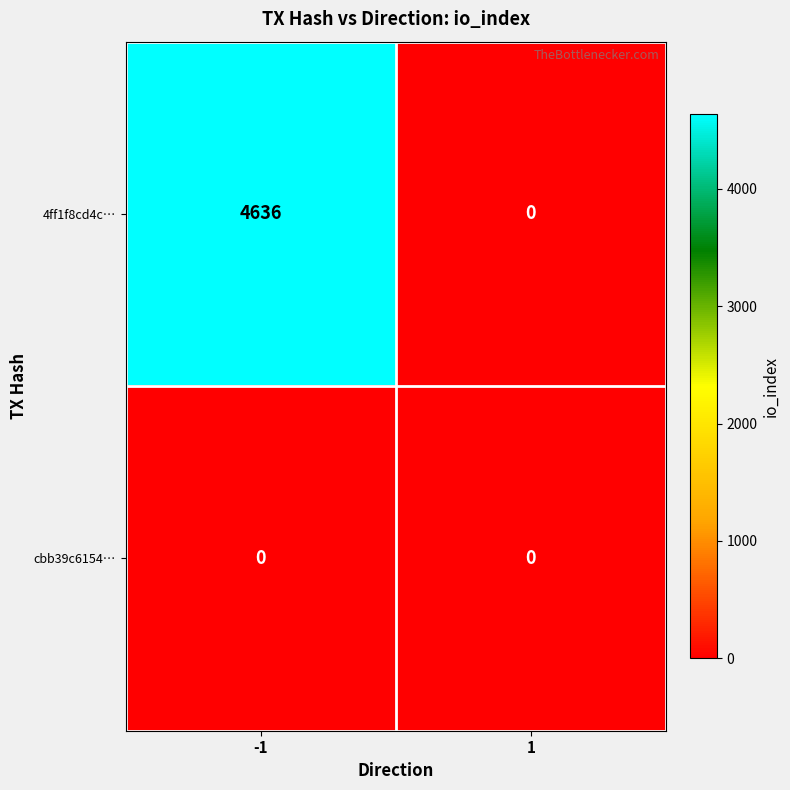

At -1, list the series in order from smallest to largest.

cbb39c6154…, 4ff1f8cd4c…